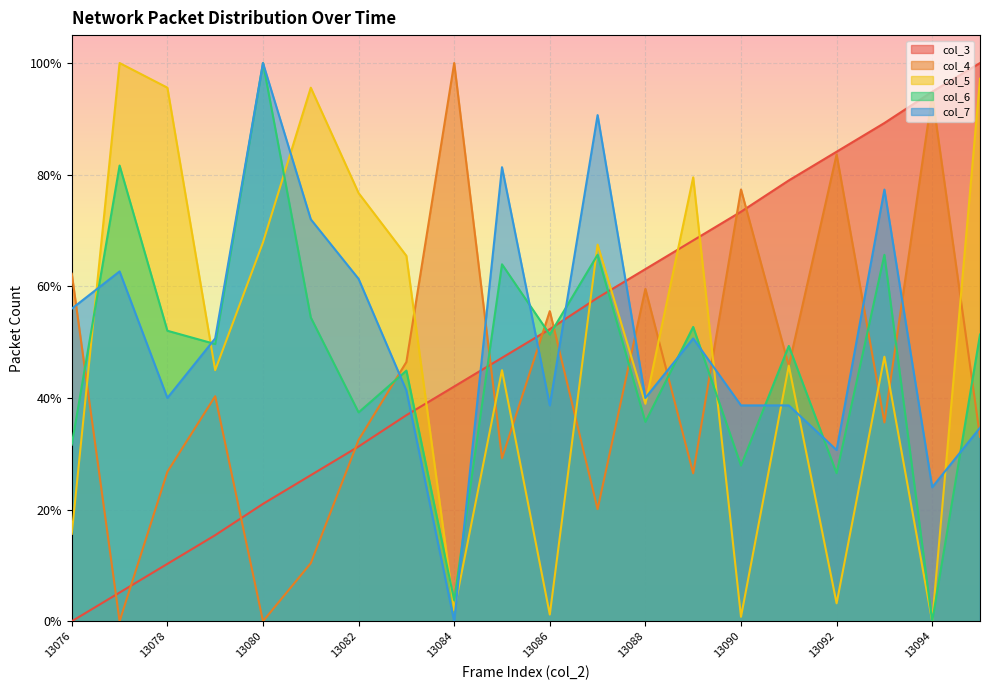

True or false: col_5 has a value of 0.0 at 13086.

False